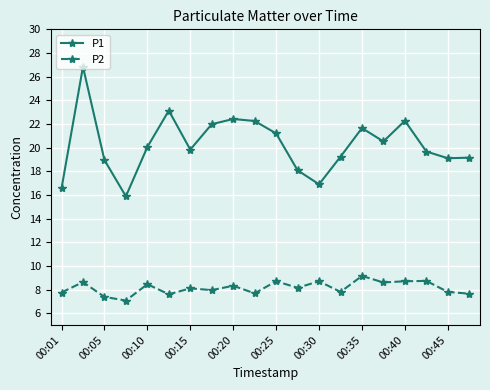

True or false: P2 and P1 intersect in this chart.

False